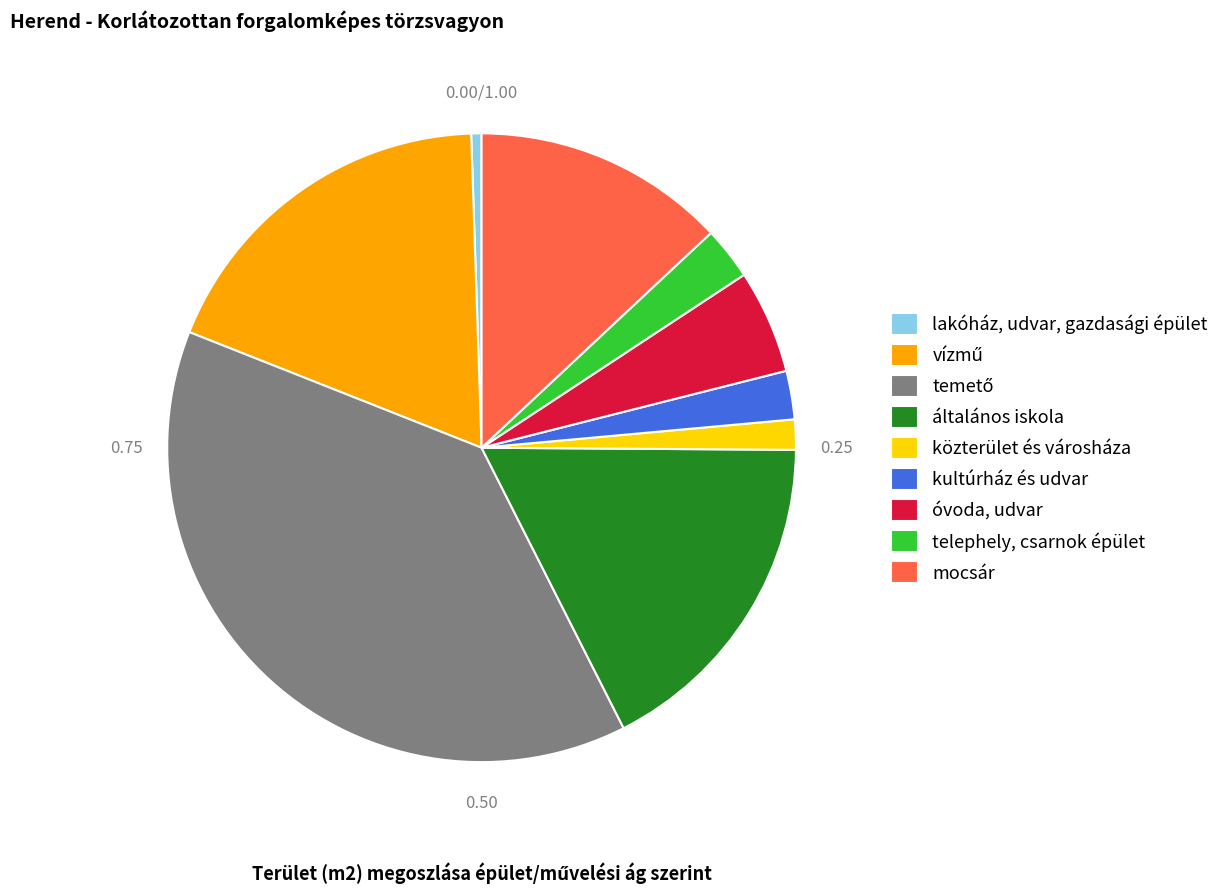

Which slice is the smallest?

lakóház, udvar, gazdasági épület